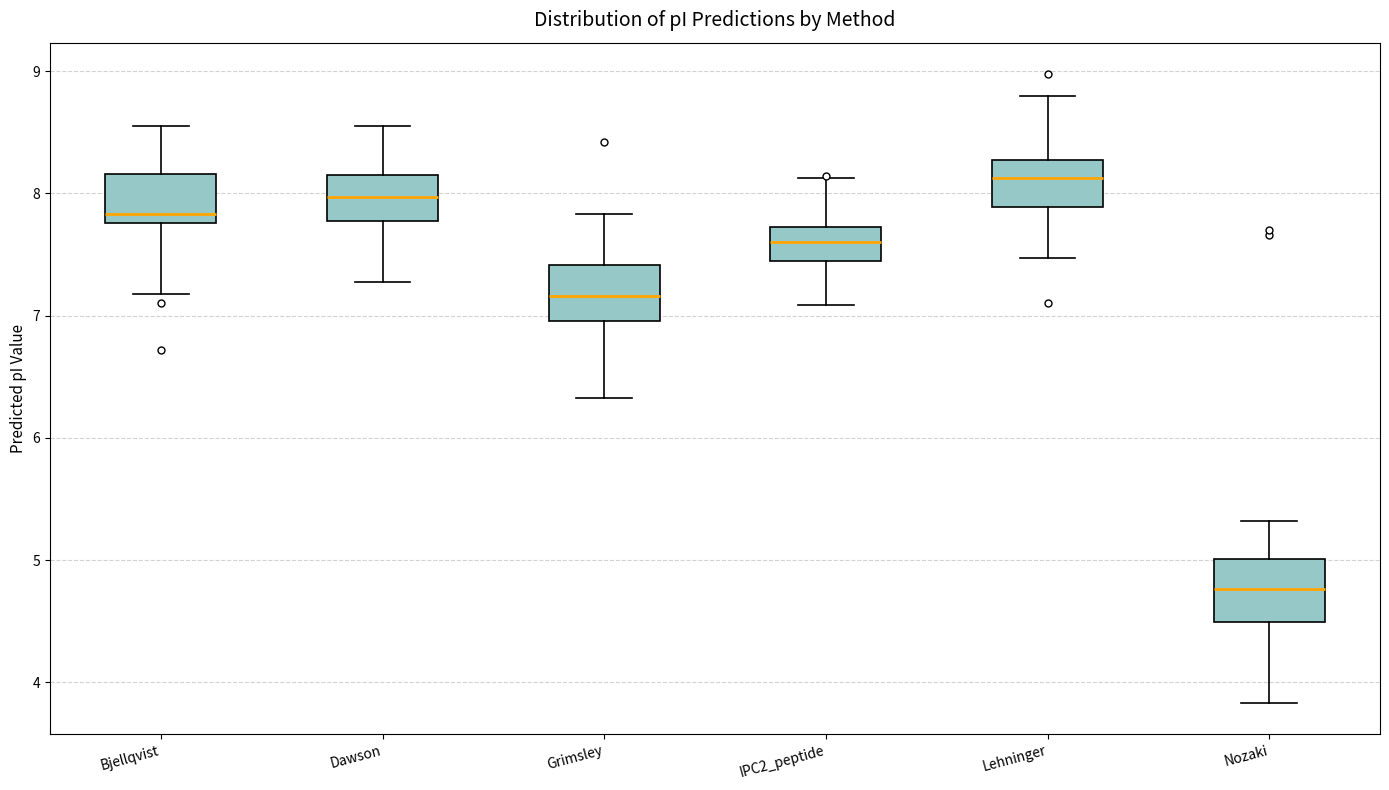

Reading left to right, read every box against the y-axis: the position of its median line, the range the box covers, and the ends of its whiskers. The values are not printed on the chart, so give them approximately, as read against the axis.

Bjellqvist: median 7.8 (just above the box's lower edge), box 7.8 to 8.2, whiskers 7.2 to 8.6
Dawson: median 8.0, box 7.8 to 8.1, whiskers 7.3 to 8.6
Grimsley: median 7.2, box 7.0 to 7.4, whiskers 6.3 to 7.8
IPC2_peptide: median 7.6, box 7.4 to 7.7, whiskers 7.1 to 8.1
Lehninger: median 8.1, box 7.9 to 8.3, whiskers 7.5 to 8.8
Nozaki: median 4.8, box 4.5 to 5.0, whiskers 3.8 to 5.3